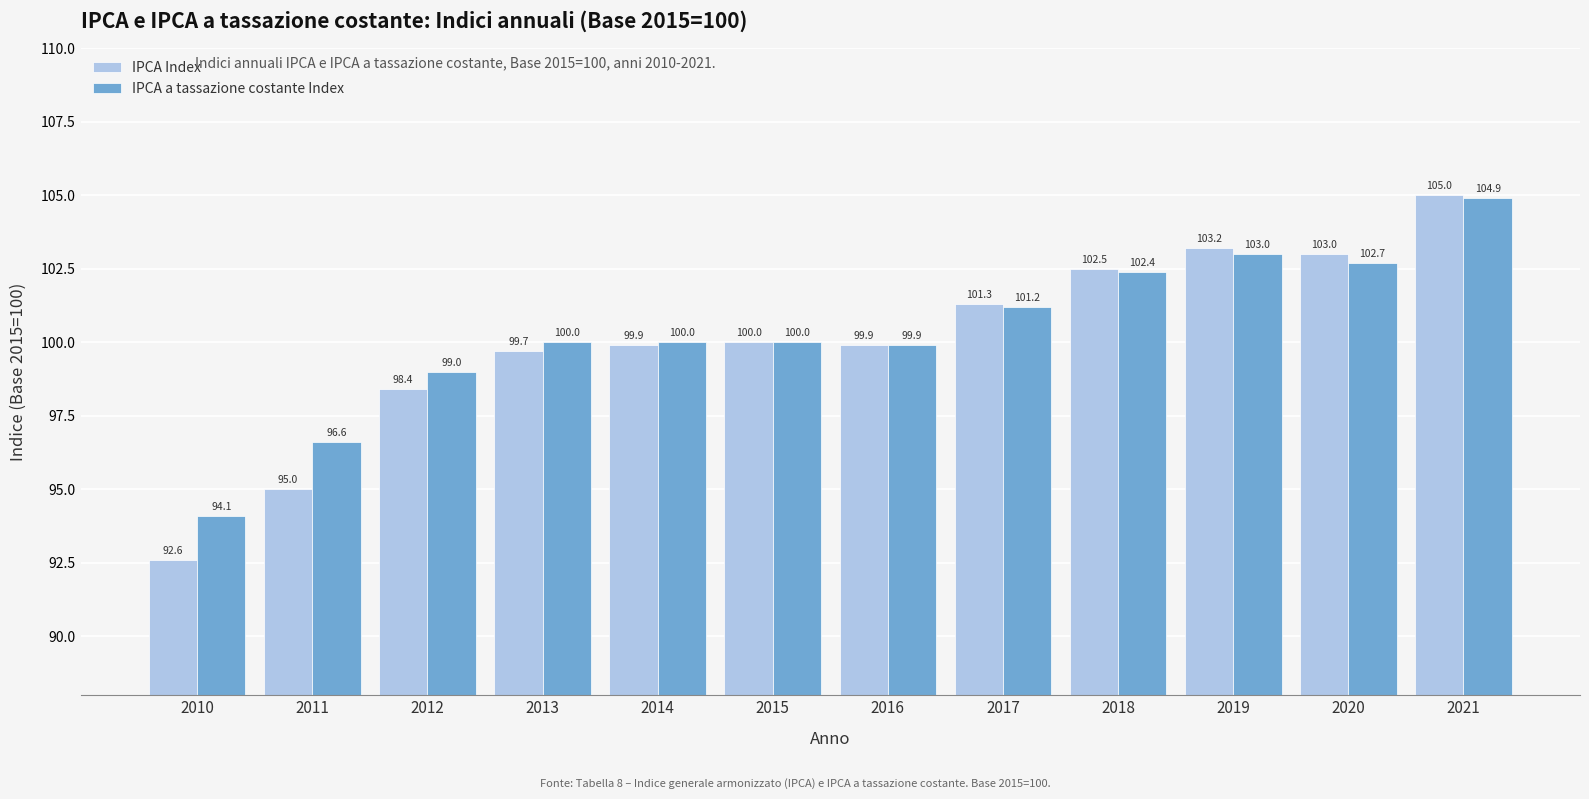

How many bars are there in each group?

2